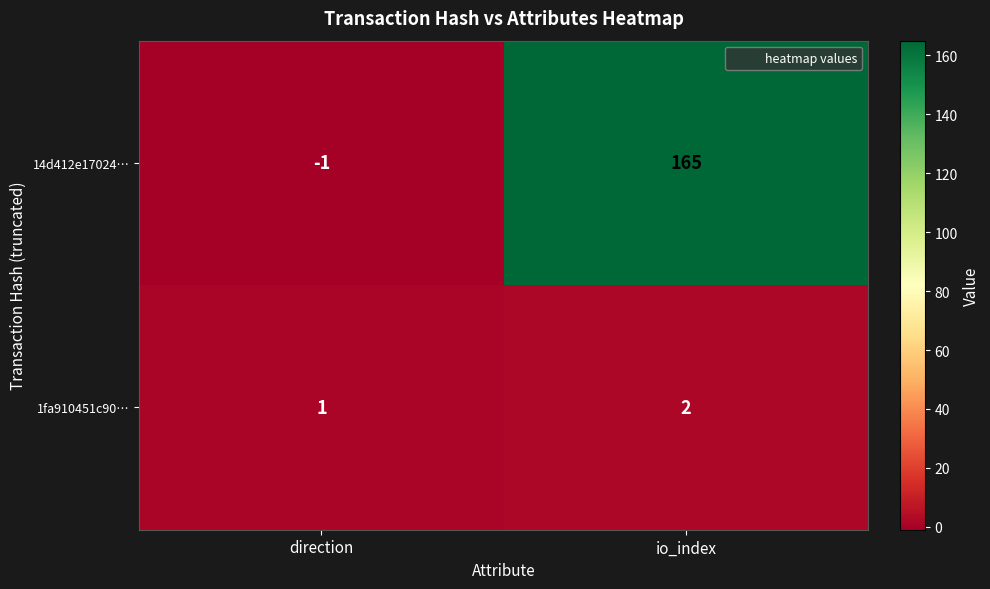

What is the greatest value displayed?

165